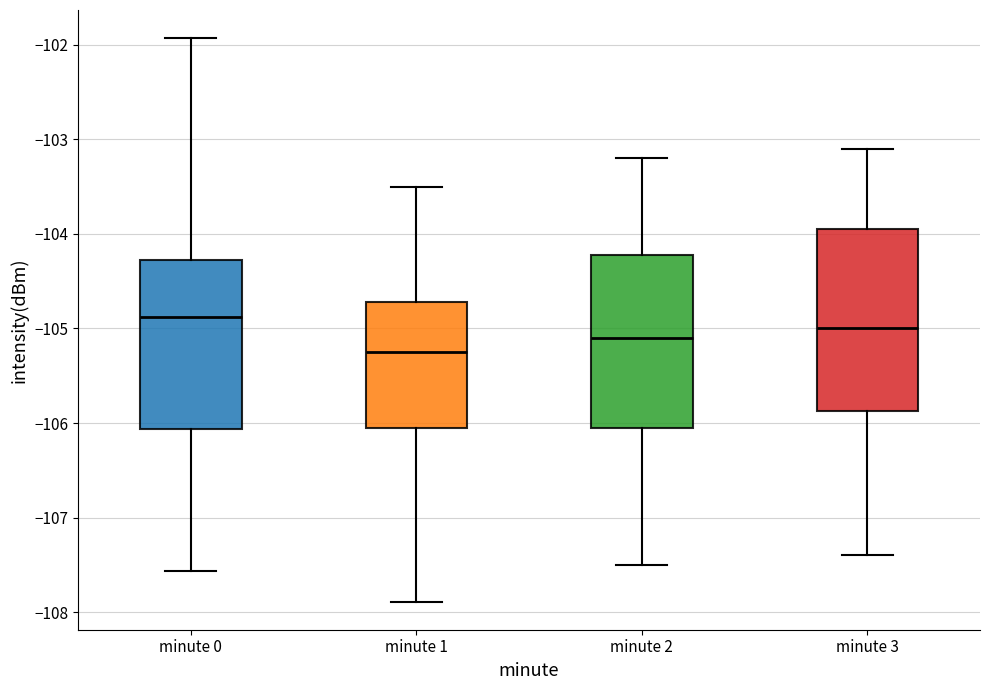

Where does the upper whisker of the box for minute 1 end on the y-axis? The values are not printed on the chart, so give them approximately, as read against the axis.

-103.5